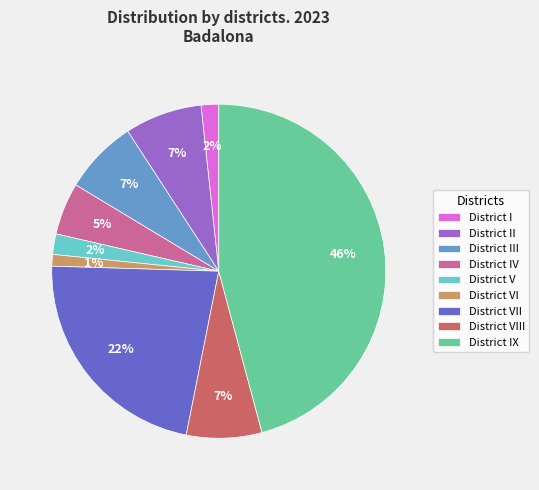

Combined, do District I and District VIII account for over 50%?

No